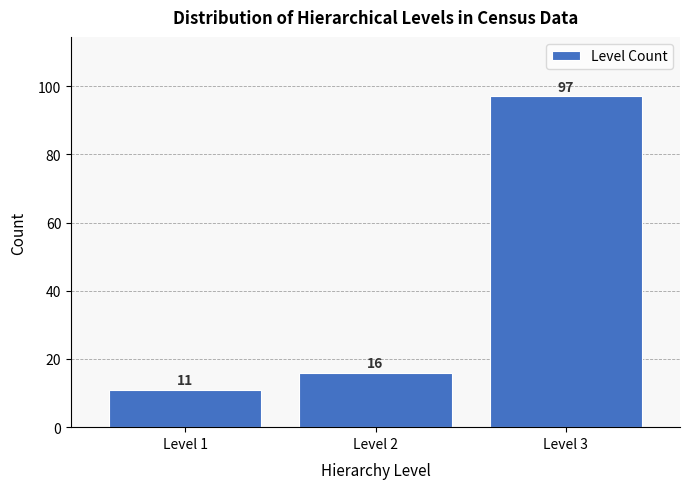

Reading left to right, what are all the values shown in this chart?

11	16	97